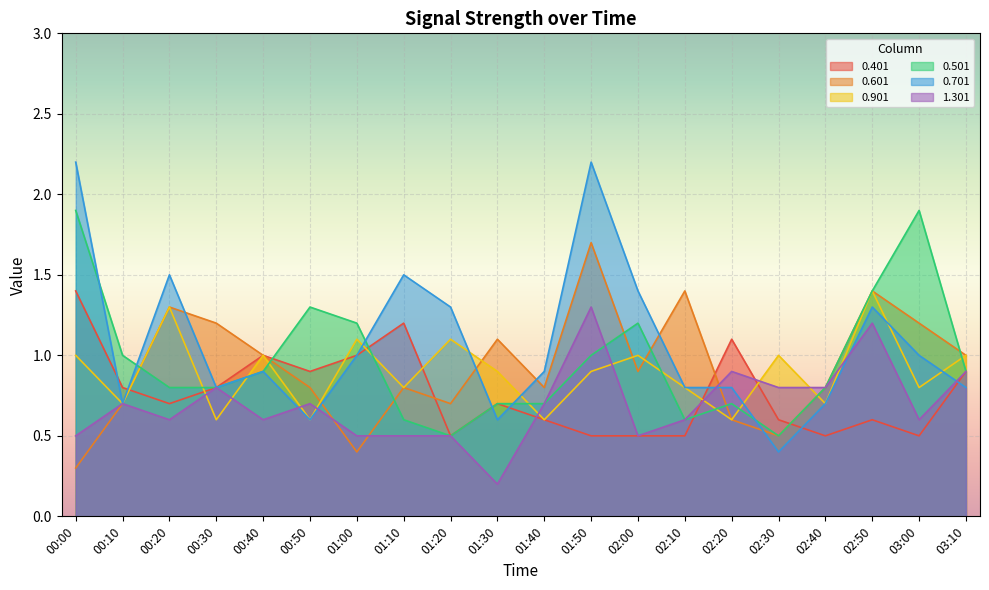

How many lines are shown in the chart?

6